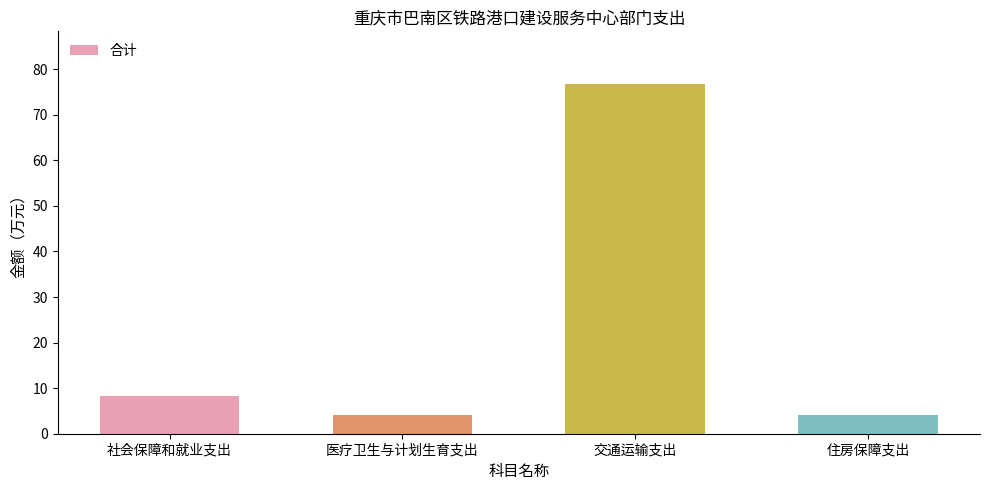

What is the label of the 1st bar from the left?

社会保障和就业支出